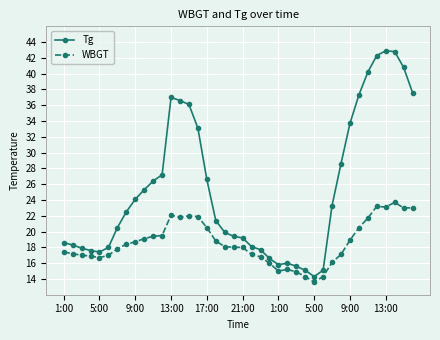

What is the value of the Tg point at the 21st from the left?

19.2